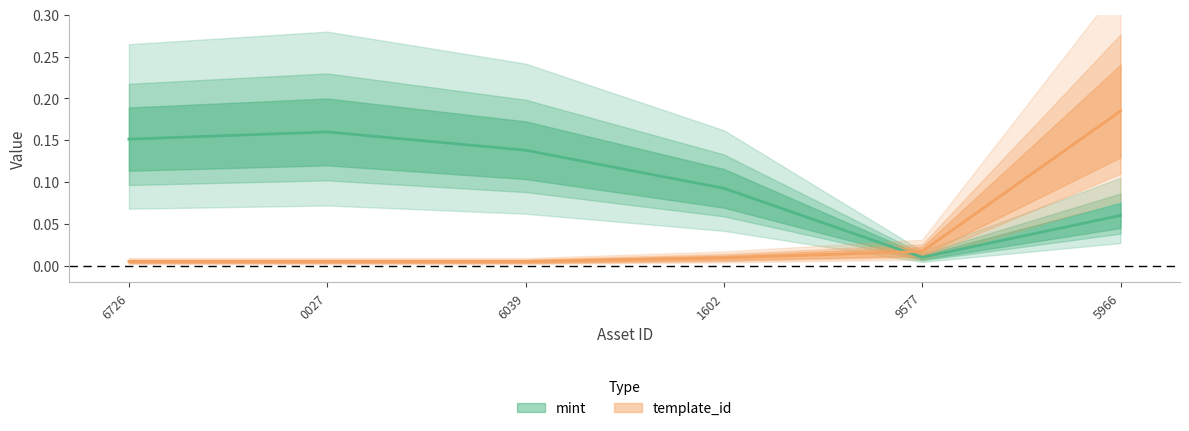

What are all the series names shown in the legend?

mint, template_id